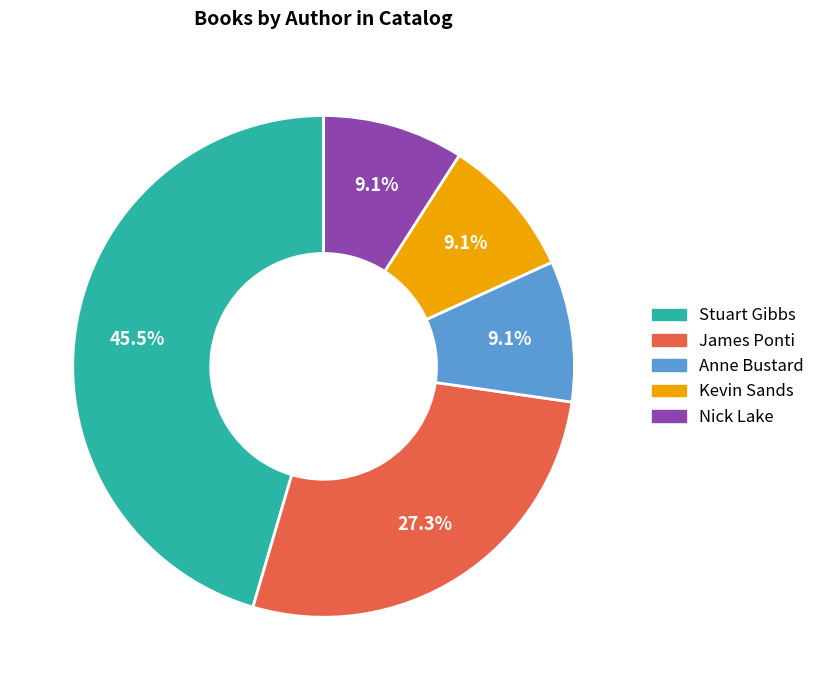

Is Nick Lake the majority of the pie?

No